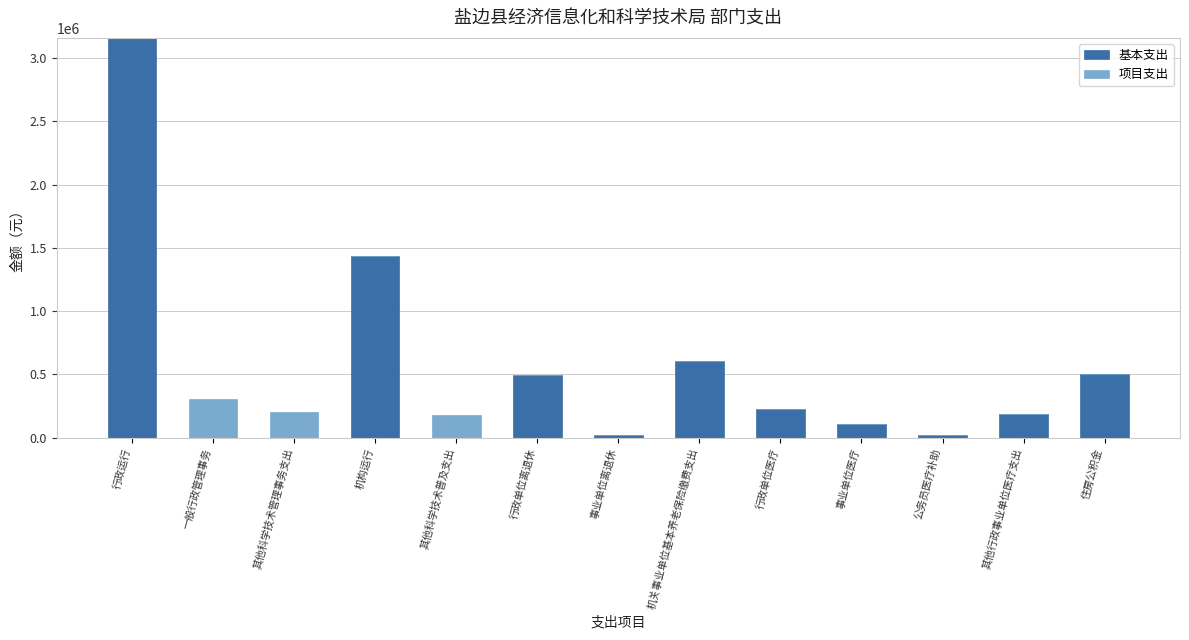

The value of 基本支出 at 行政运行 is 1665762.6. True or false?

False